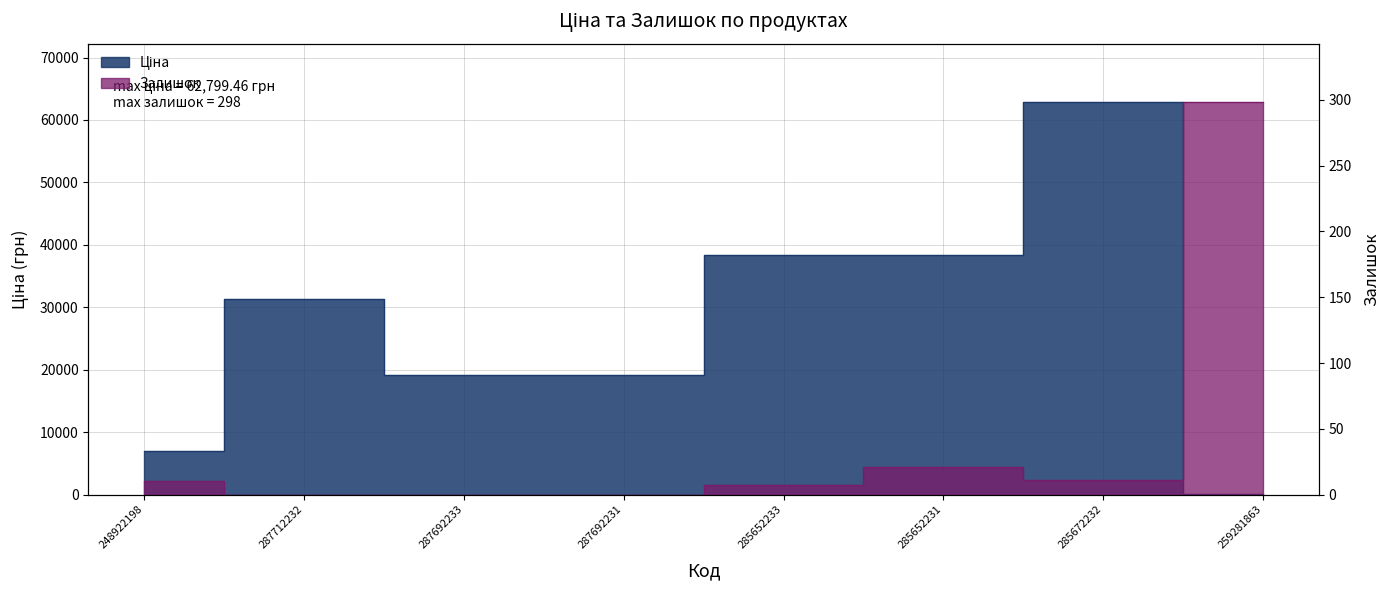

Which has a higher value, 259281863 or 287692233?

287692233